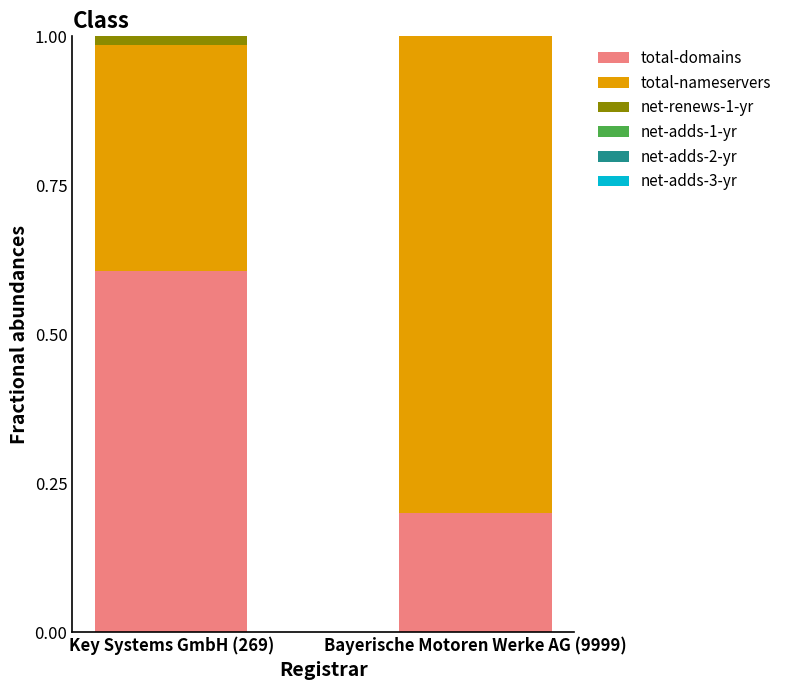

The total-domains series shows 0.8 at Key Systems GmbH (269). True or false?

False